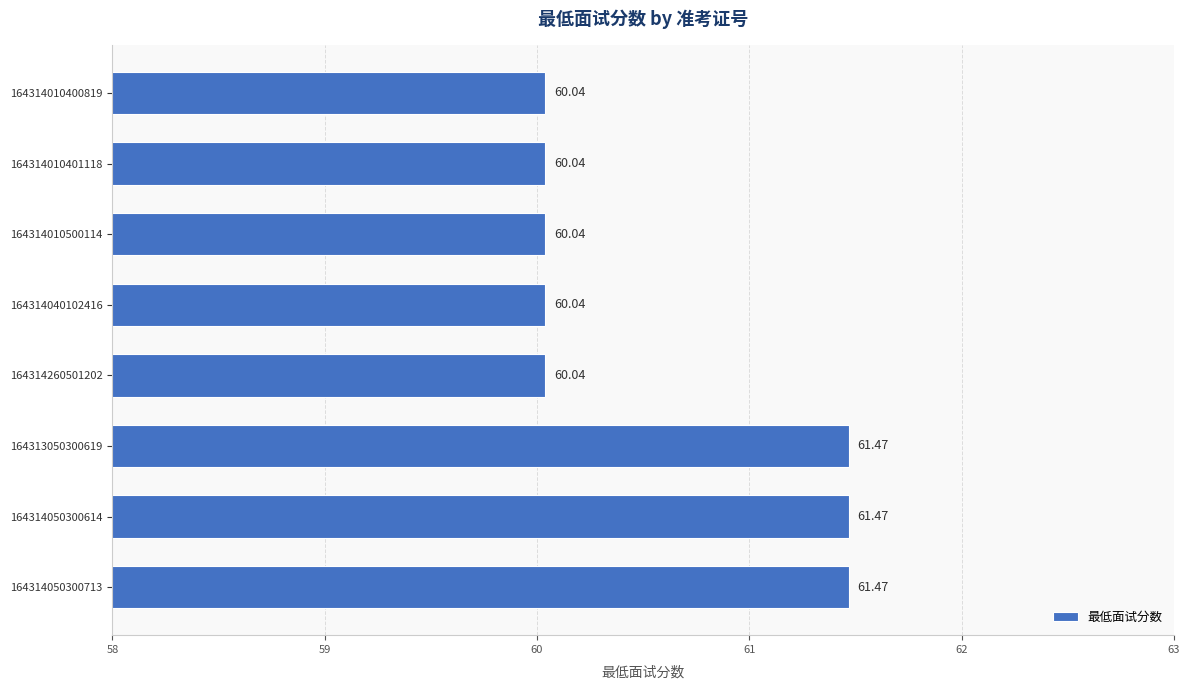

What is the sum of all values?

484.6